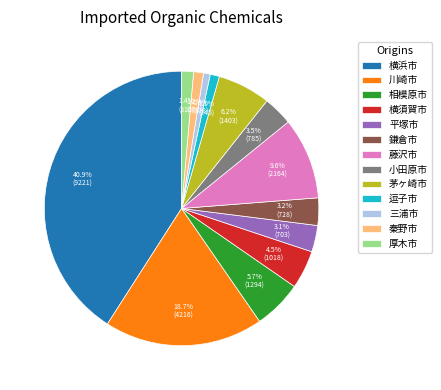

Which slice is the largest?

横浜市